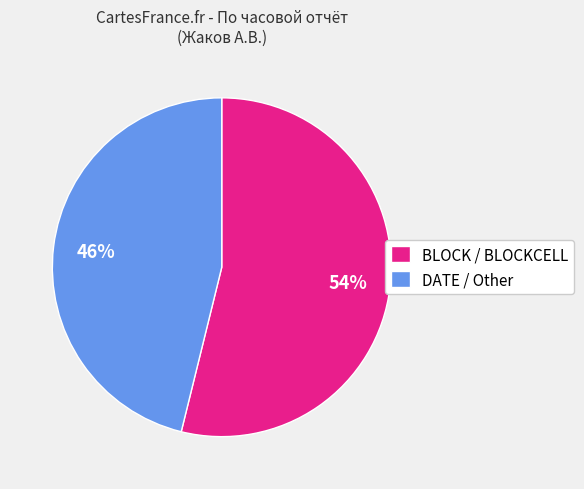

To the nearest percent, what is the difference between the largest and smallest slice percentages?

8%